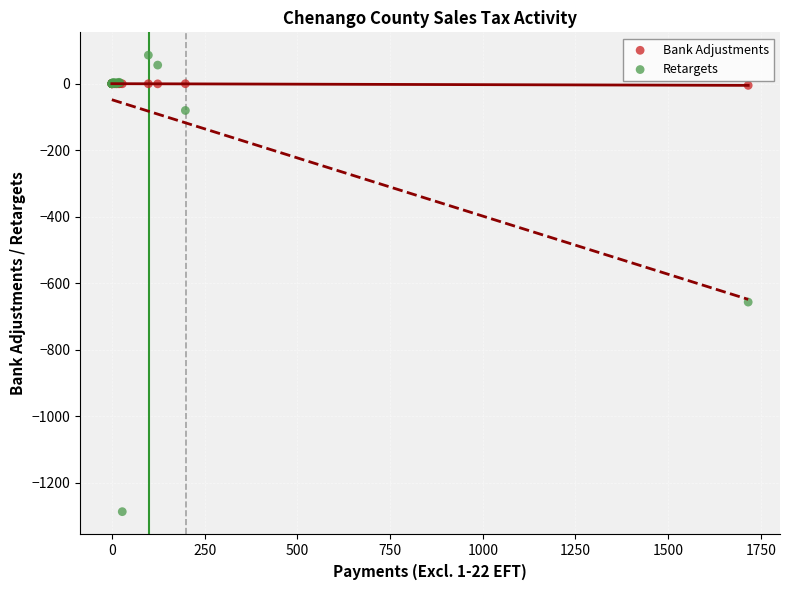

What are all the series names shown in the legend?

Bank Adjustments, Retargets